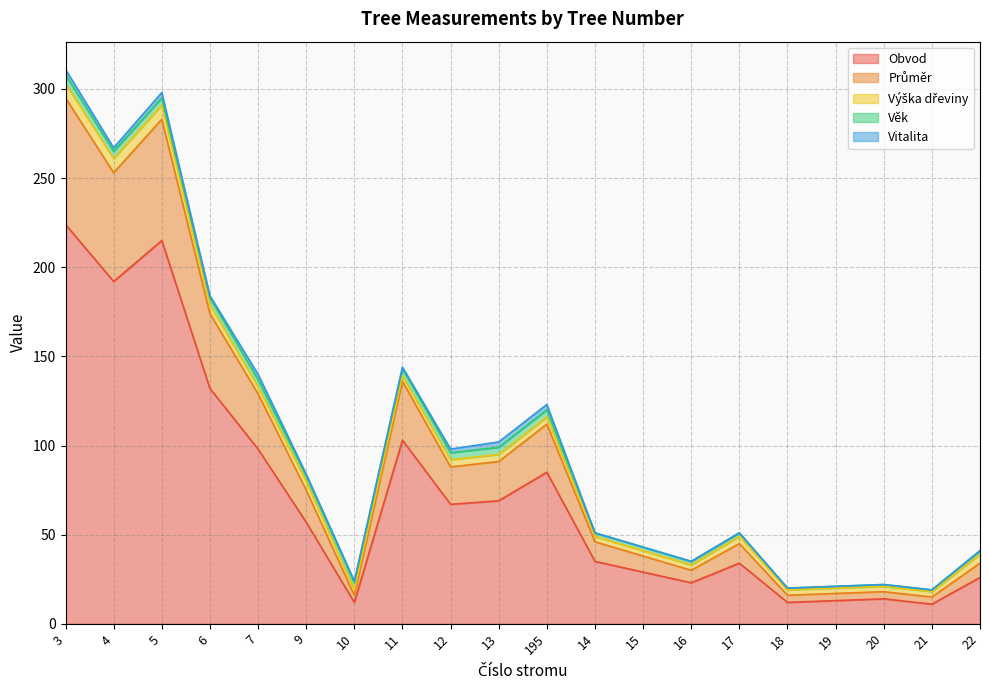

What is the minimum value for Výška dřeviny?

3